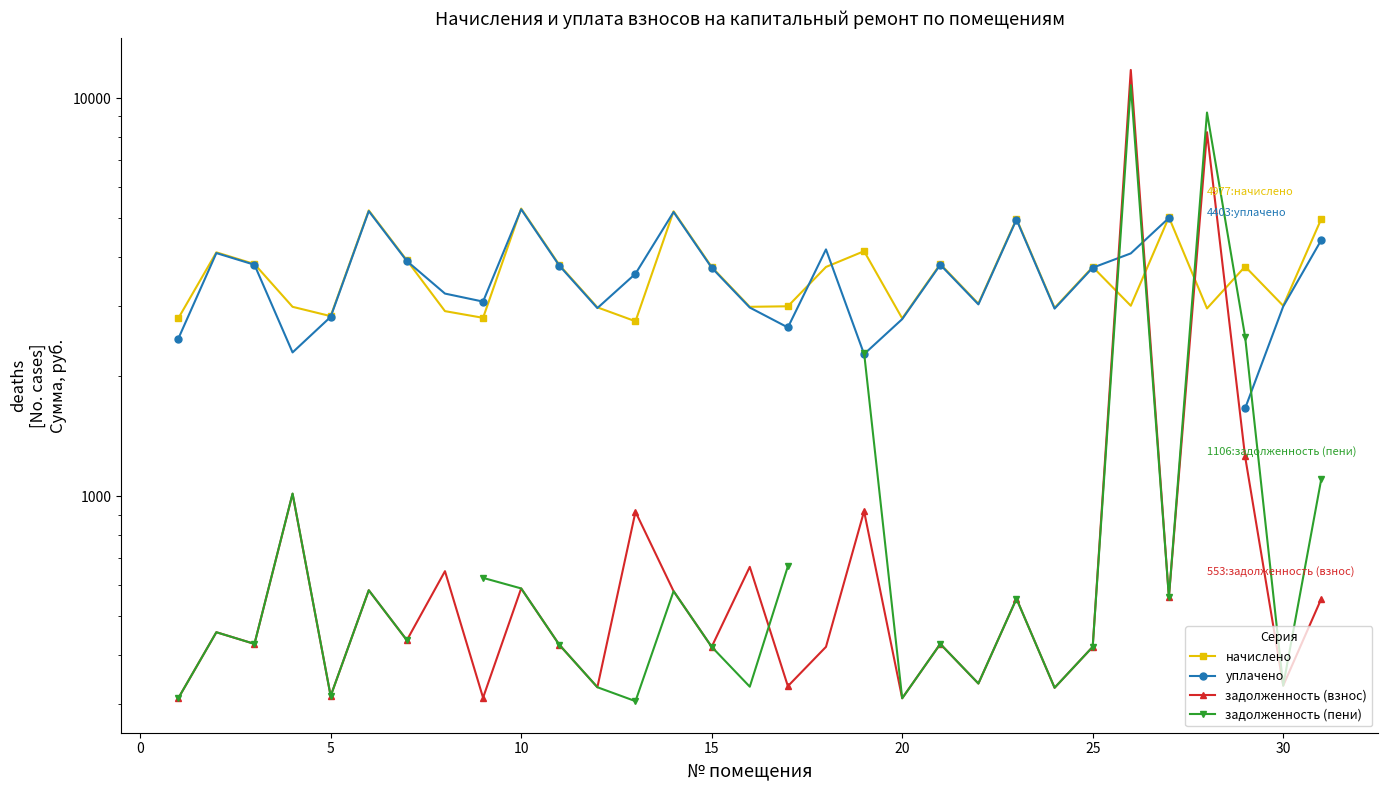

After their last crossing, which series has the higher values: начислено or уплачено?

начислено